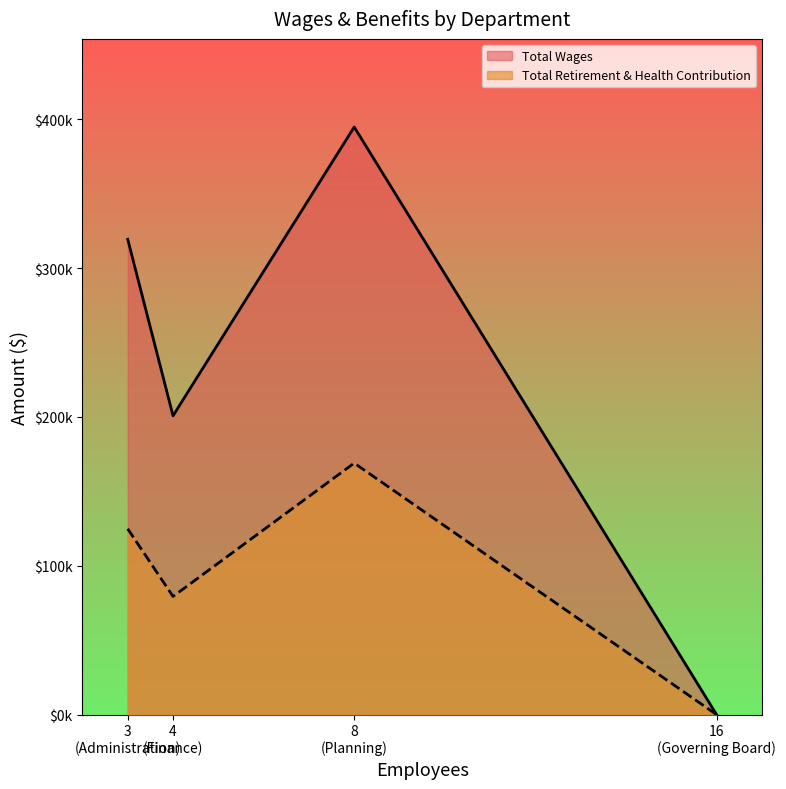

True or false: Total Wages and Total Retirement & Health Contribution cross at least once.

False